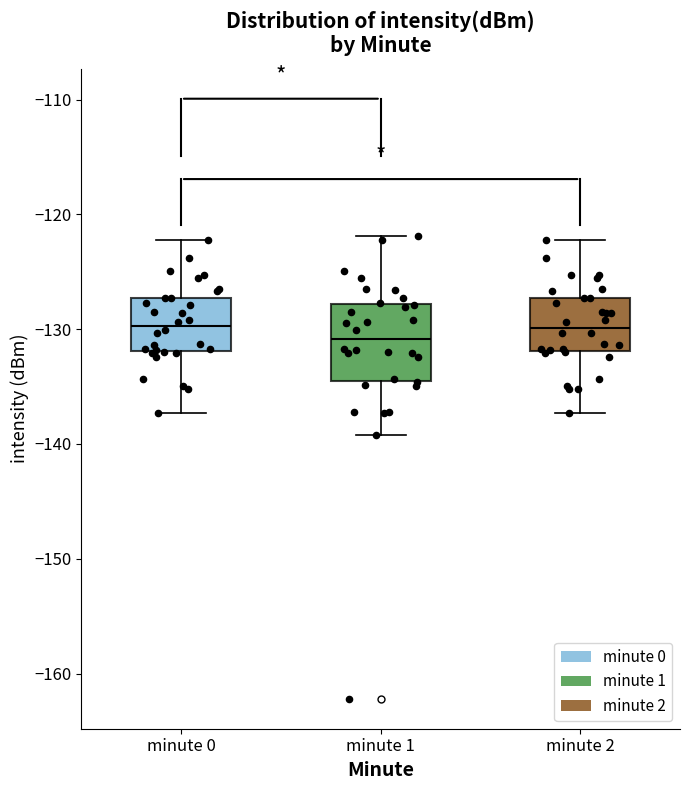

Reading left to right, transcribe this box plot: for each box, give where its median line is, the range the box spans, and where its two whiskers end, as read against the y-axis. The values are not printed on the chart, so give them approximately, as read against the axis.

minute 0: median -130, box -132 to -127, whiskers -137 to -122
minute 1: median -131, box -135 to -128, whiskers -139 to -122
minute 2: median -130, box -132 to -127, whiskers -137 to -122